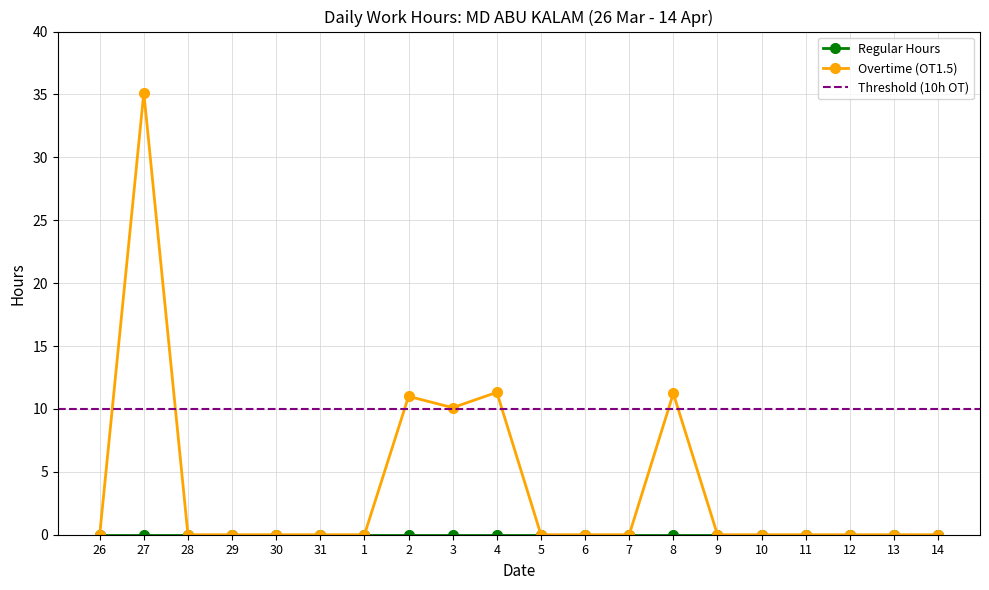

Reading right to left, extract all data points from this chart.

14=0.0	13=0.0	12=0.0	11=0.0	10=0.0	9=0.0	8=11.2	7=0.0	6=0.0	5=0.0	4=11.3	3=10.1	2=11.0	1=0.0	31=0.0	30=0.0	29=0.0	28=0.0	27=35.1	26=0.0